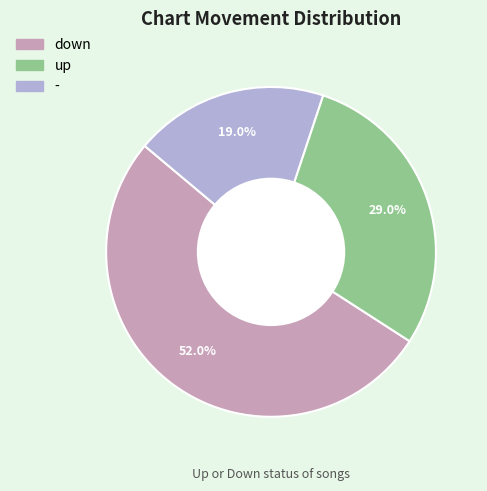

Combined, what portion of the pie is down and up?

81.0%